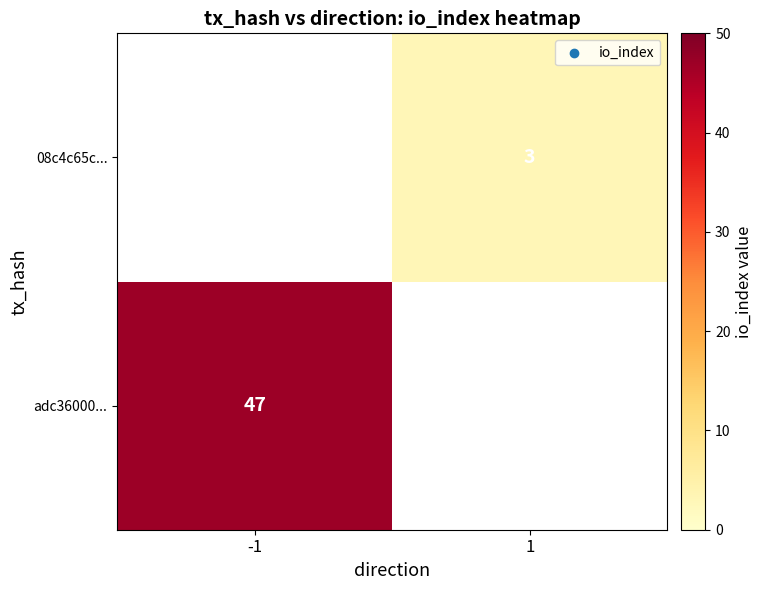

Between 1 and -1, which is larger?

-1